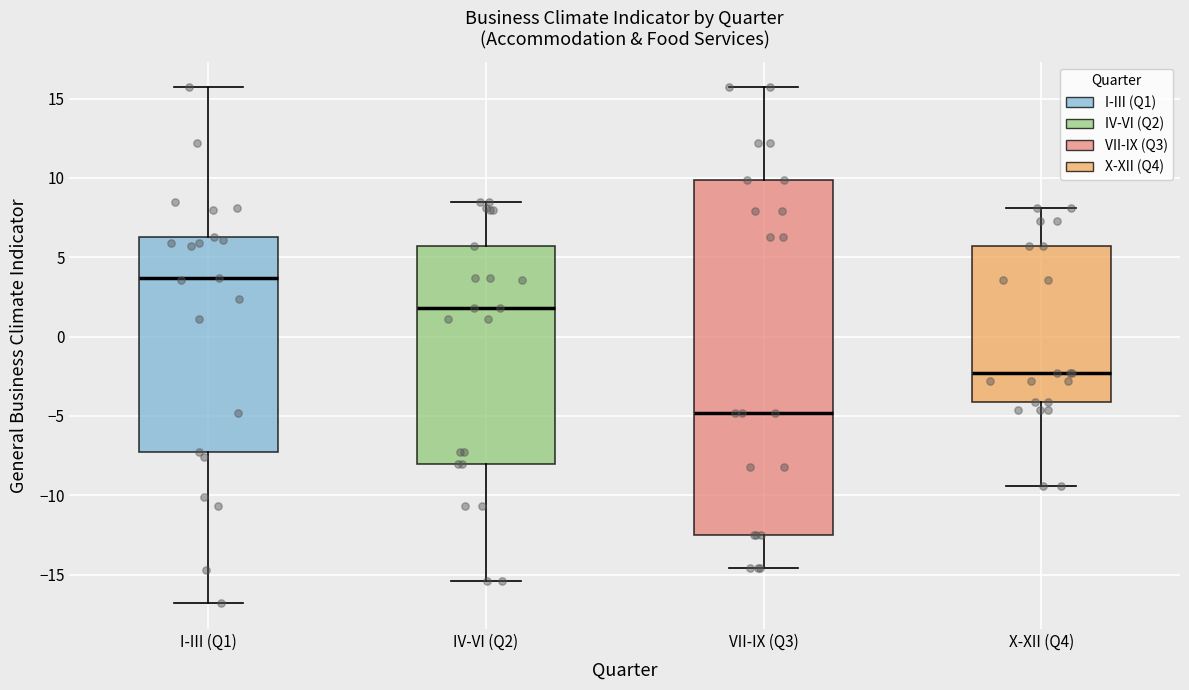

Reading left to right, read every box against the y-axis: the position of its median line, the range the box covers, and the ends of its whiskers. The values are not printed on the chart, so give them approximately, as read against the axis.

I-III (Q1): median 3.5, box -7.5 to 6.5, whiskers -17.0 to 15.5
IV-VI (Q2): median 2.0, box -8.0 to 5.5, whiskers -15.5 to 8.5
VII-IX (Q3): median -5.0, box -12.5 to 10.0, whiskers -14.5 to 15.5
X-XII (Q4): median -2.5, box -4.0 to 5.5, whiskers -9.5 to 8.0